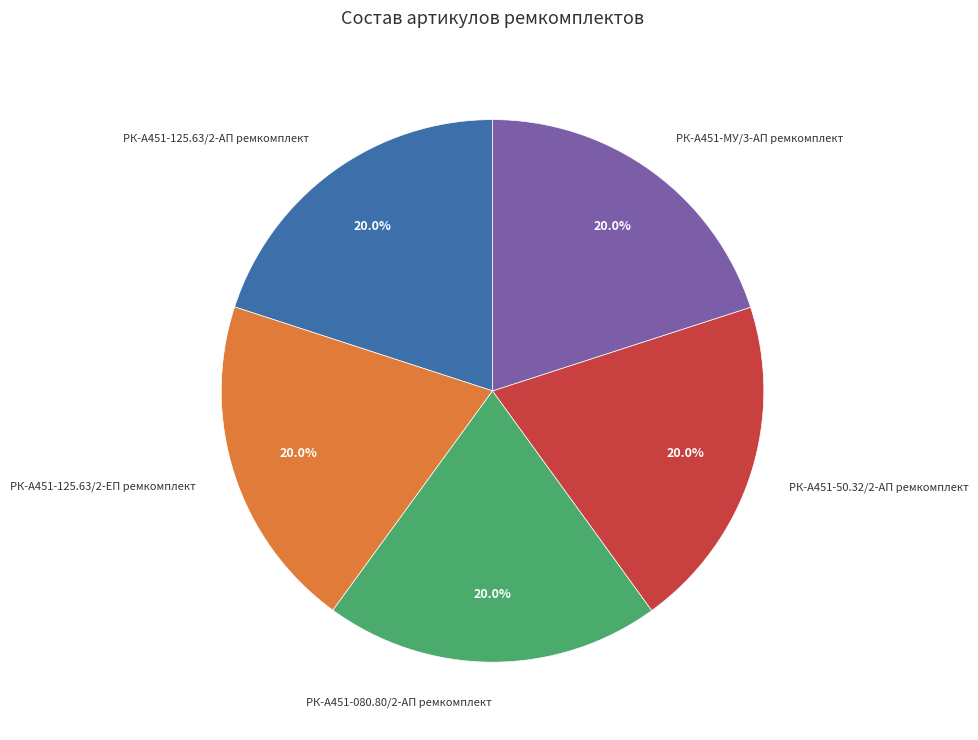

How much of the chart is everything except РК-А451-125.63/2-ЕП ремкомплект?

80.0%